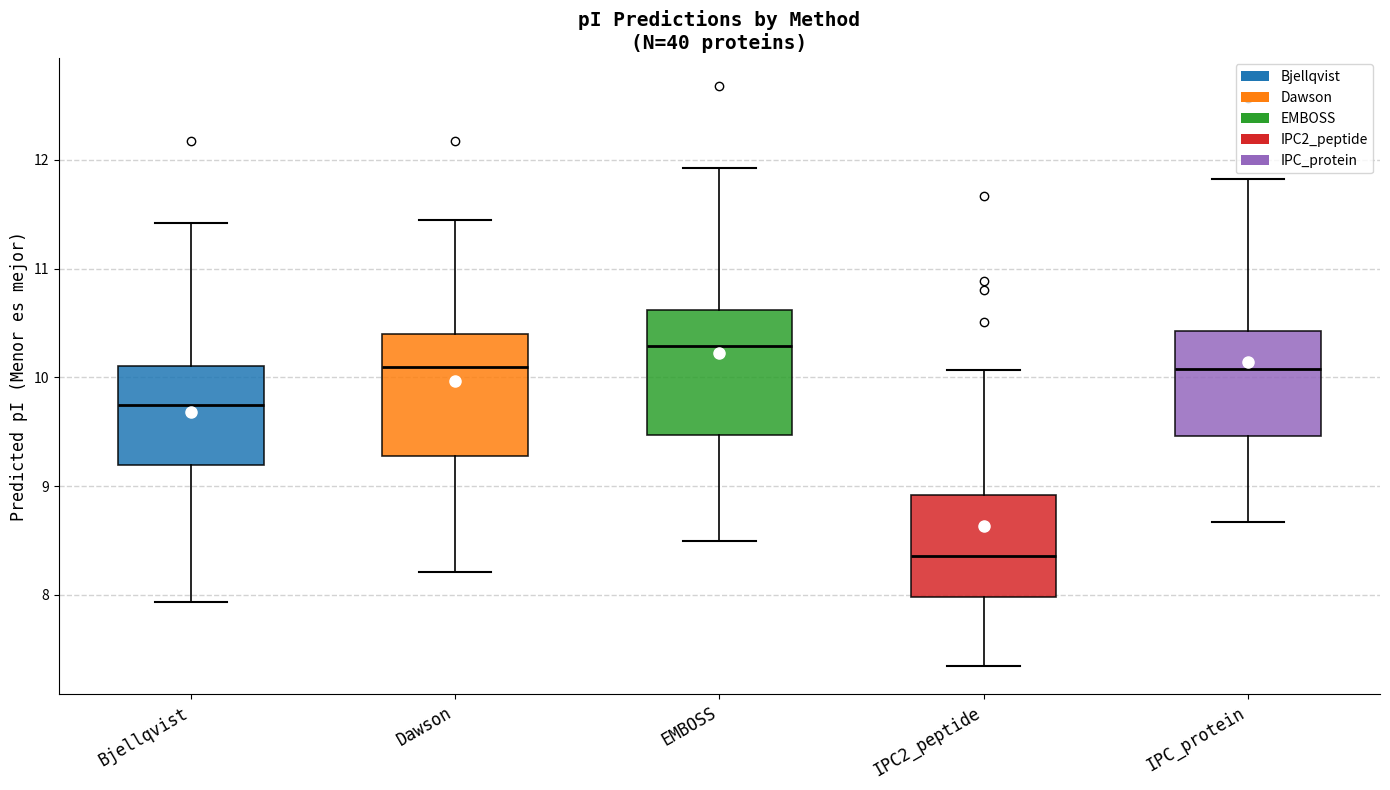

Which box's median line is the lowest?

IPC2_peptide